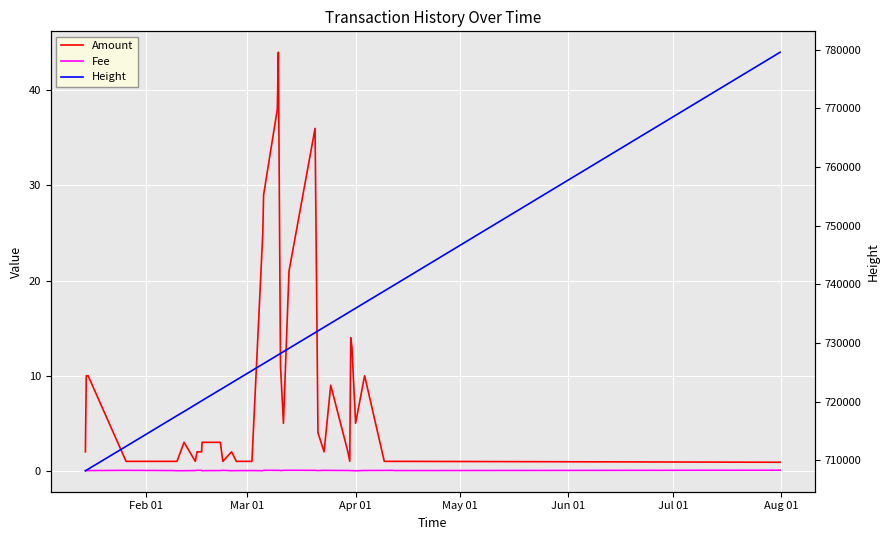

Does the chart display data point markers on the line(s)?

No